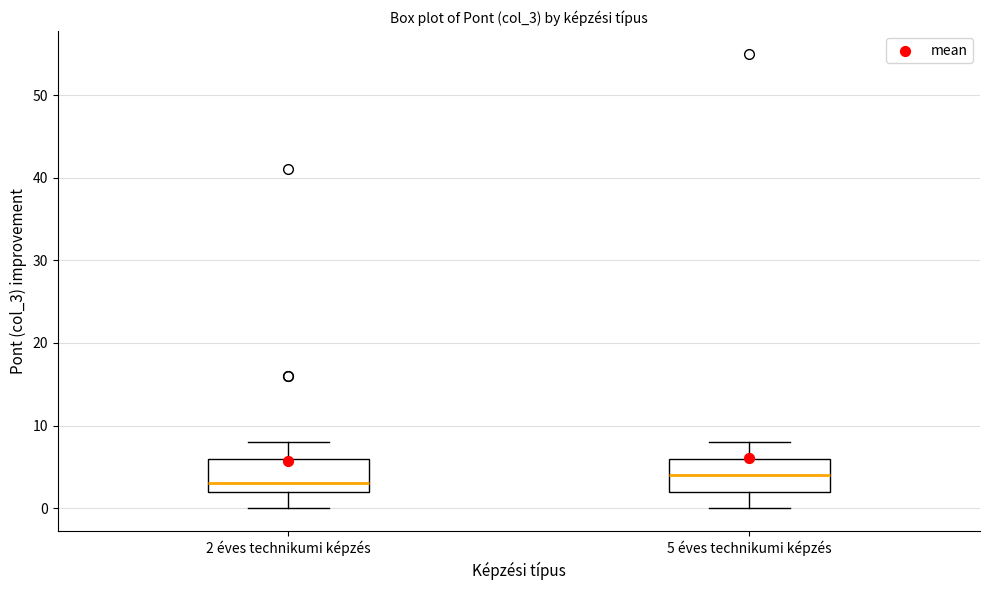

Which box has the highest median line?

5 éves technikumi képzés